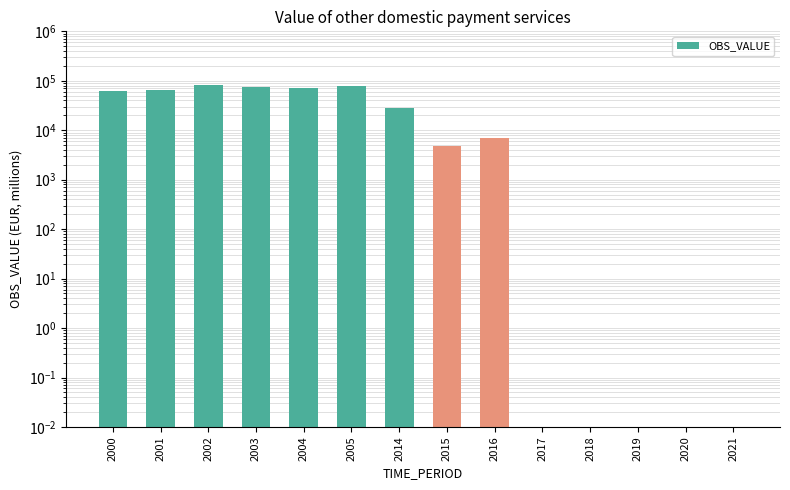

Rank the categories by value from lowest to highest.

2017, 2018, 2019, 2020, 2021, 2015, 2016, 2014, 2000, 2001, 2004, 2003, 2005, 2002